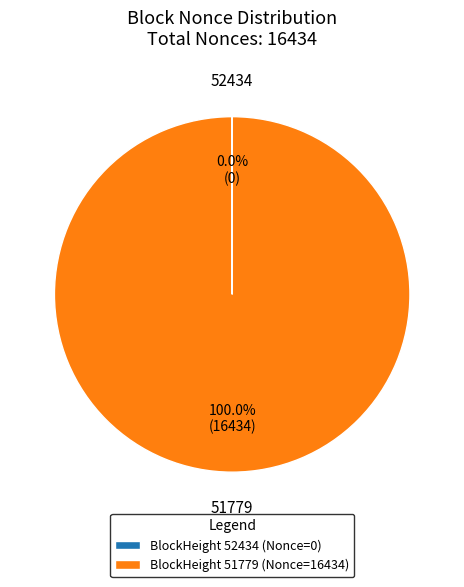

Is there a majority slice in this chart?

Yes